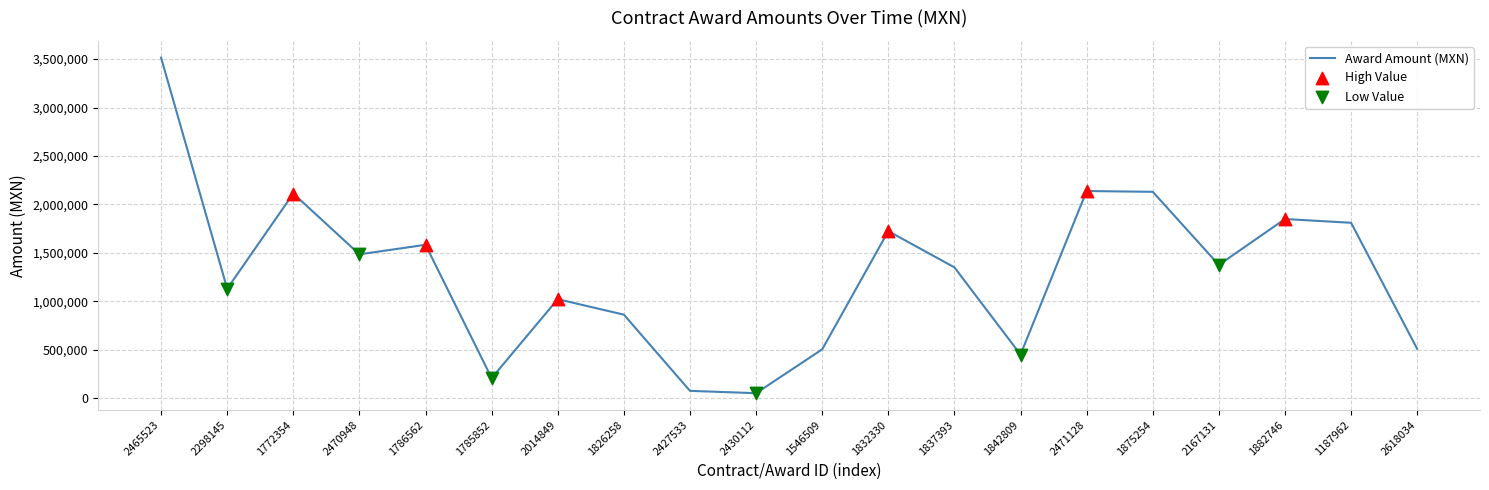

Between 2471128 and 1785852, which is larger?

2471128